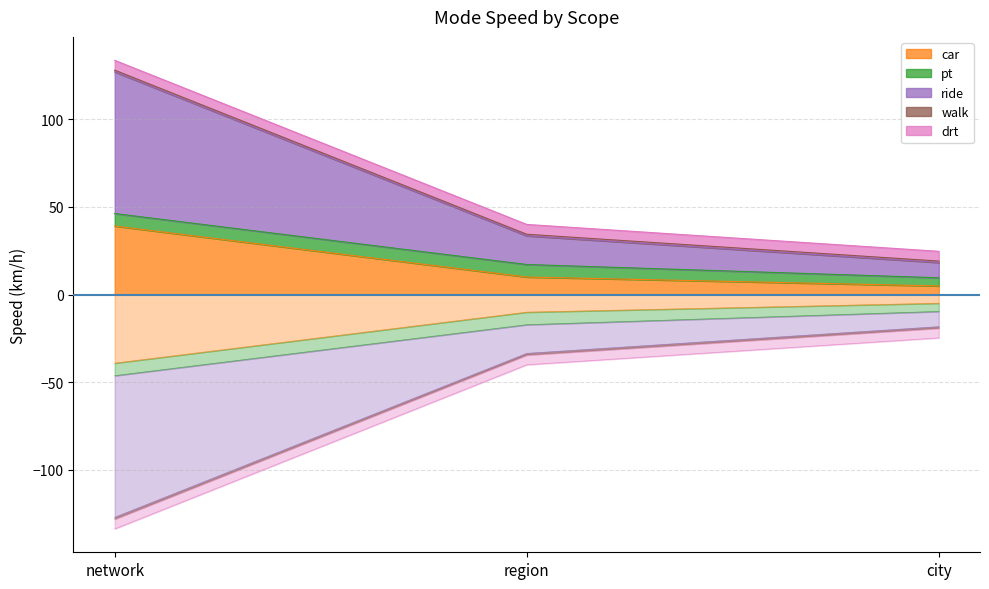

Between region and city, which series saw the biggest shift?

ride